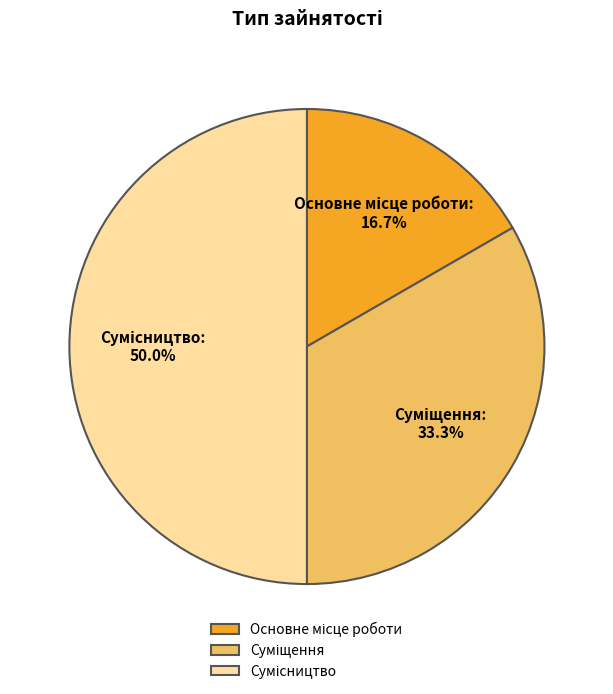

How many slices are in this pie chart?

3